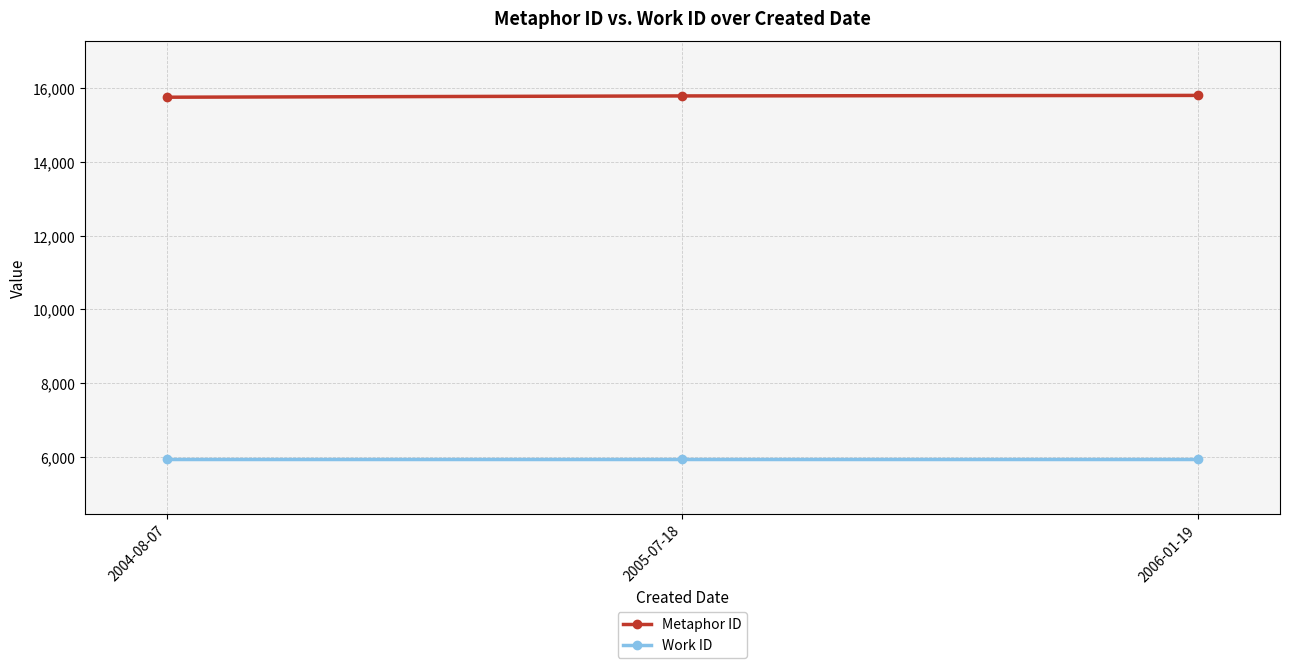

Is the value of Metaphor ID at 2004-08-07 greater than the value of Work ID at 2005-07-18?

Yes